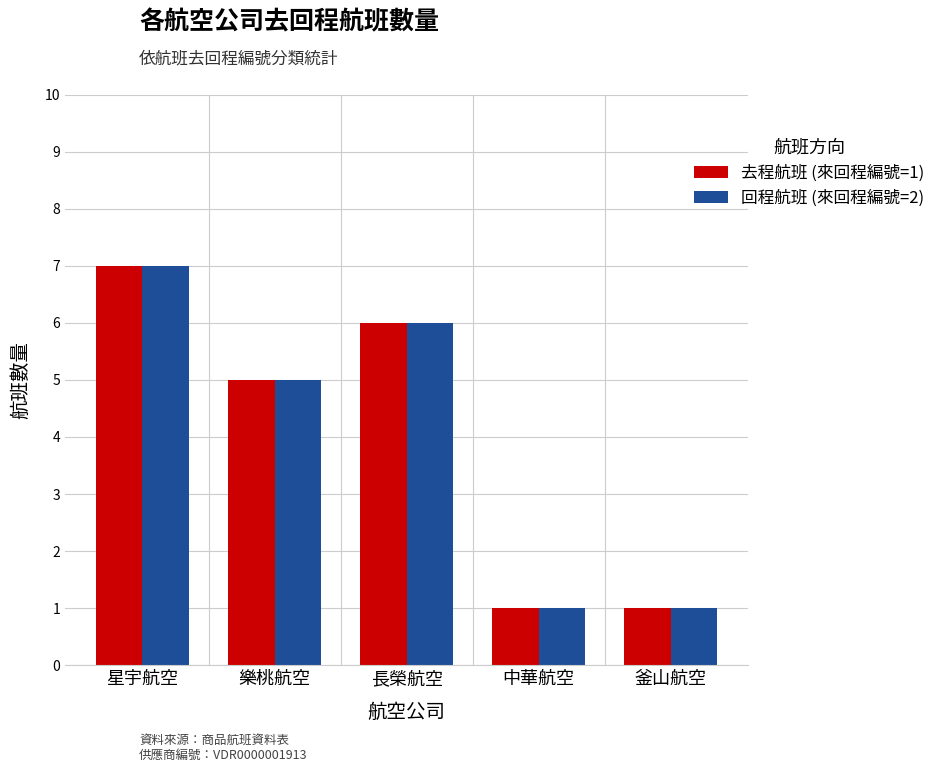

What is the smallest value displayed?

1